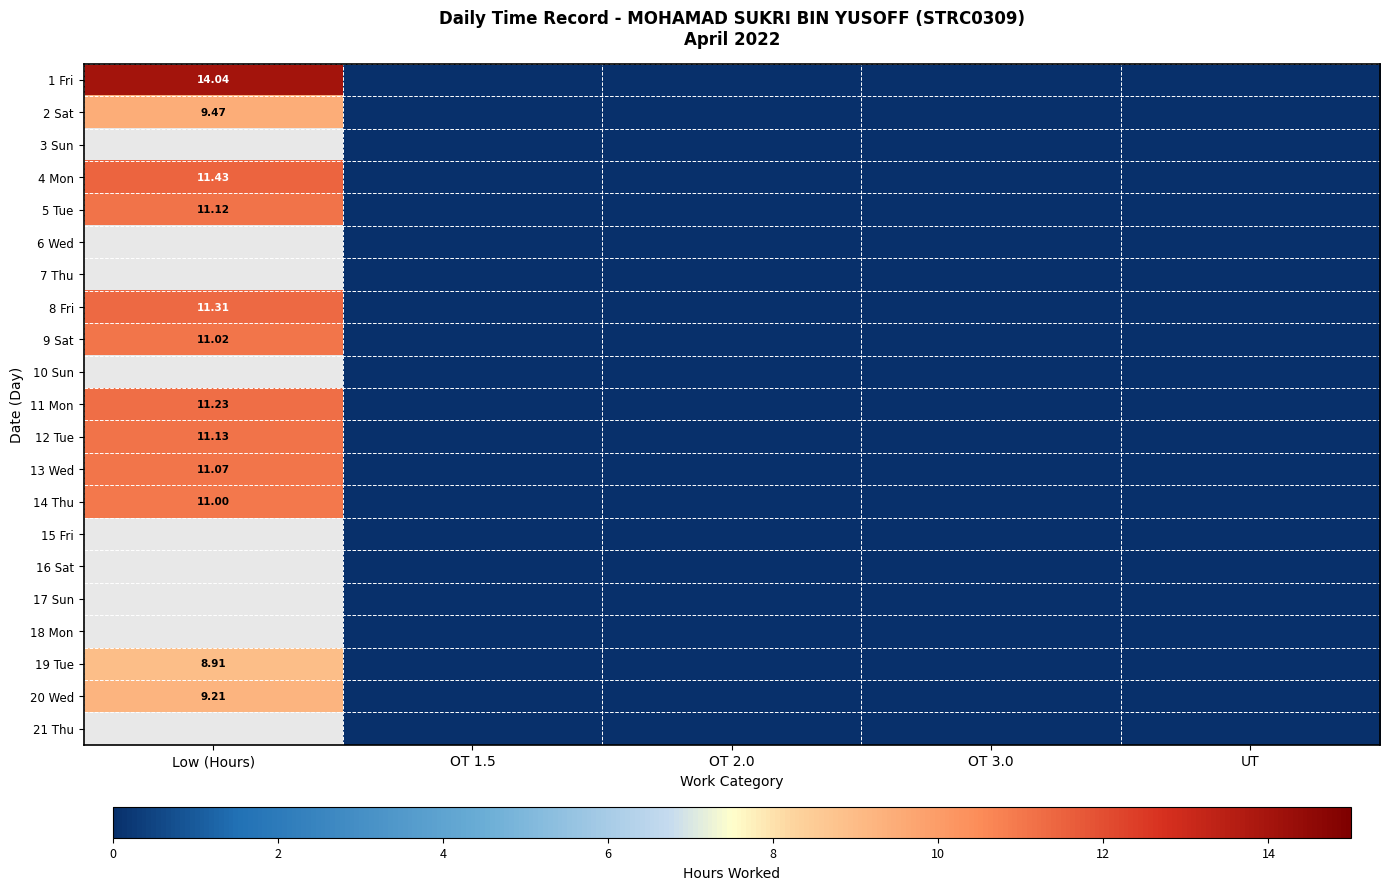

At UT, list the series in order from largest to smallest.

1 Fri, 2 Sat, 3 Sun, 4 Mon, 5 Tue, 6 Wed, 7 Thu, 8 Fri, 9 Sat, 10 Sun, 11 Mon, 12 Tue, 13 Wed, 14 Thu, 15 Fri, 16 Sat, 17 Sun, 18 Mon, 19 Tue, 20 Wed, 21 Thu